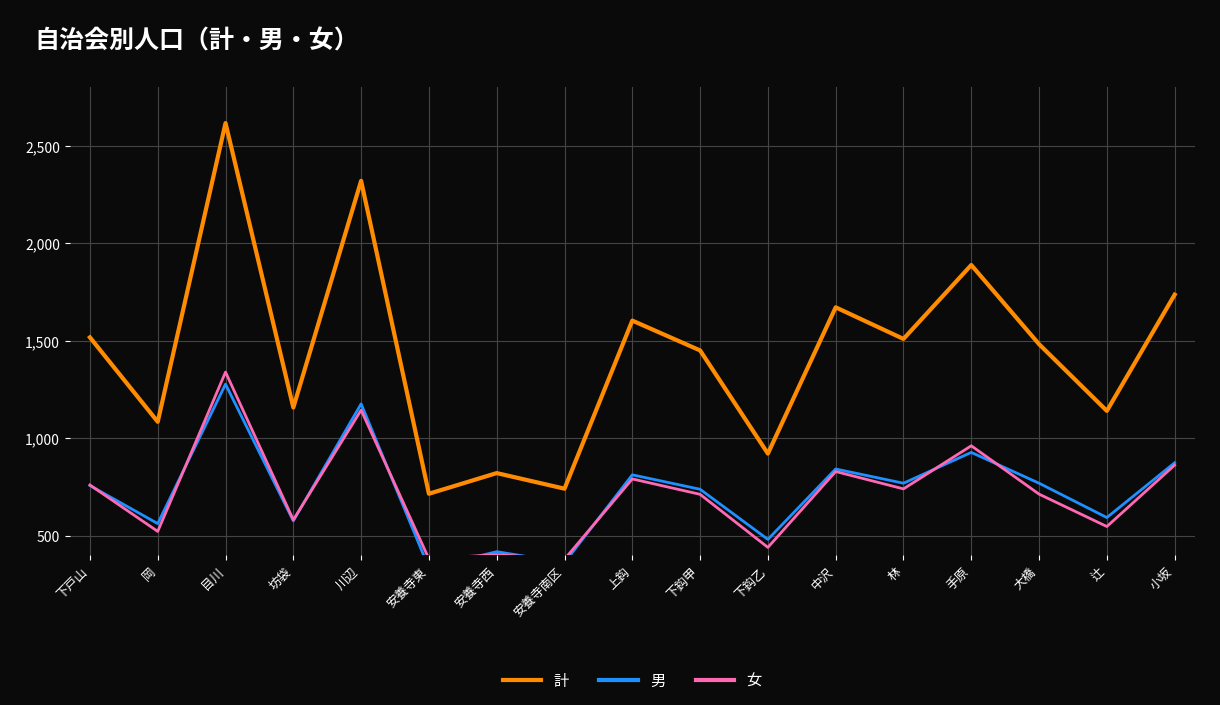

At which label does 男 first exceed 757?

目川